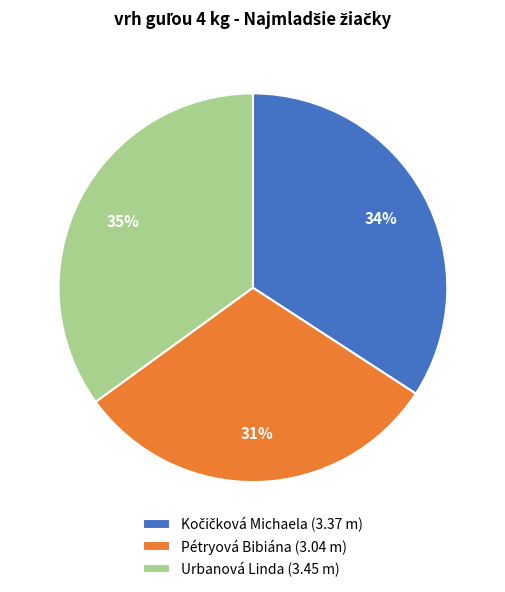

Is the sum of Pétryová Bibiána (3.04 m) and Urbanová Linda (3.45 m) greater than half?

Yes